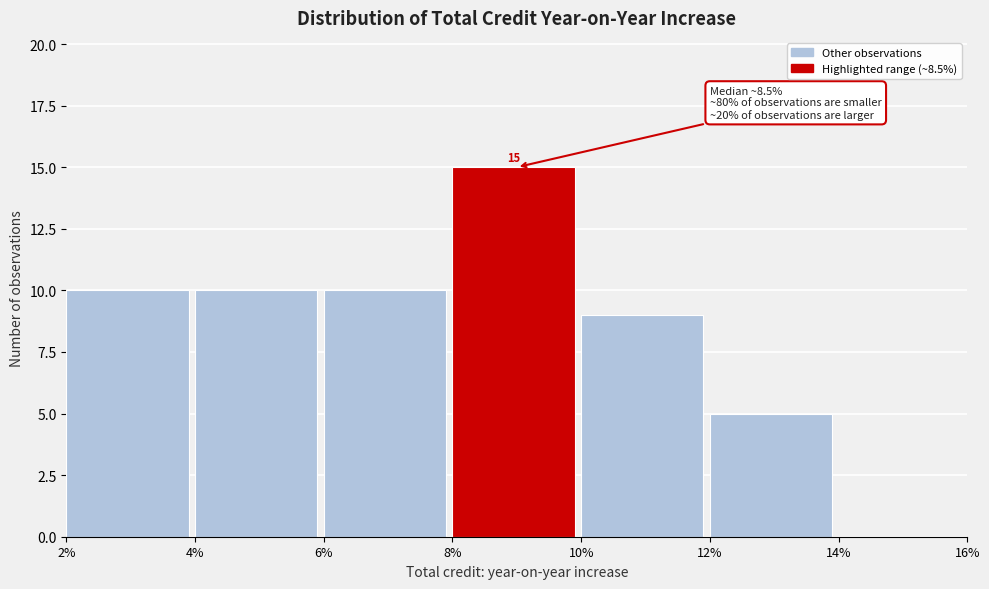

Reading left to right, extract all data points from this chart.

2%=10	4%=10	6%=10	8%=15	10%=9	12%=5	14%=0